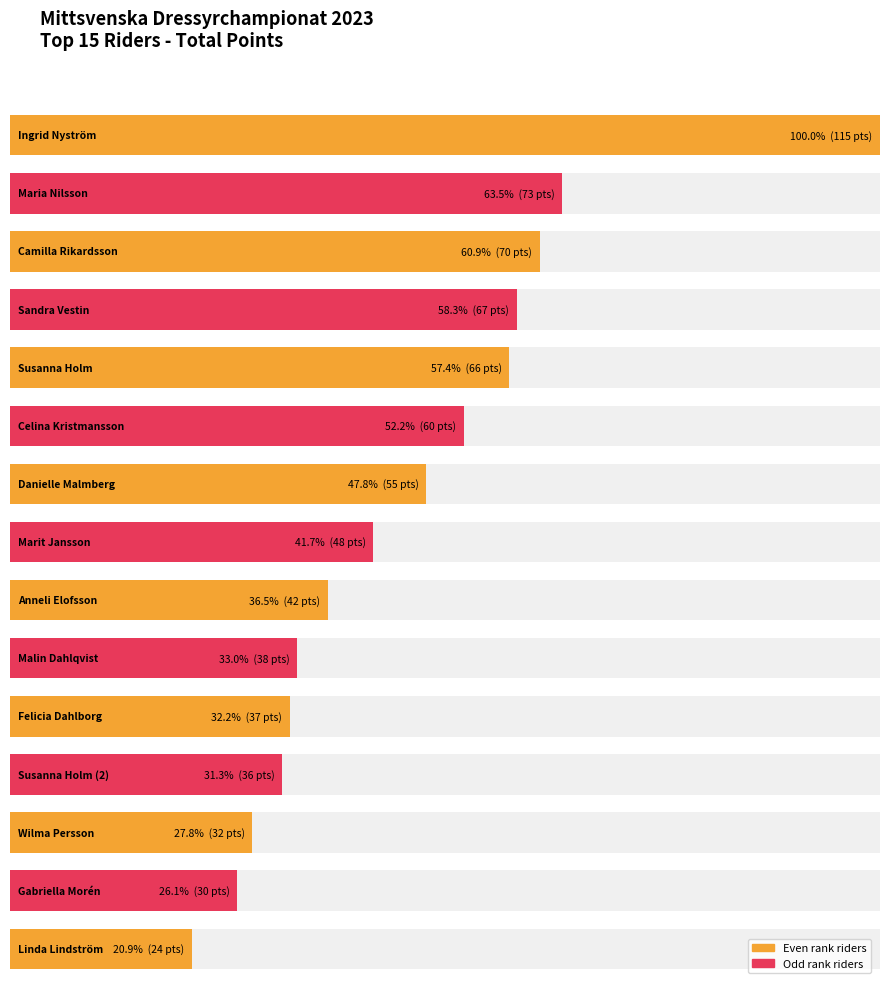

List the labels in order of value, largest first.

Ingrid Nyström, Maria Nilsson, Camilla Rikardsson, Sandra Vestin, Susanna Holm, Celina Kristmansson, Danielle Malmberg, Marit Jansson, Anneli Elofsson, Malin Dahlqvist, Felicia Dahlborg, Susanna Holm (2), Wilma Persson, Gabriella Morén, Linda Lindström